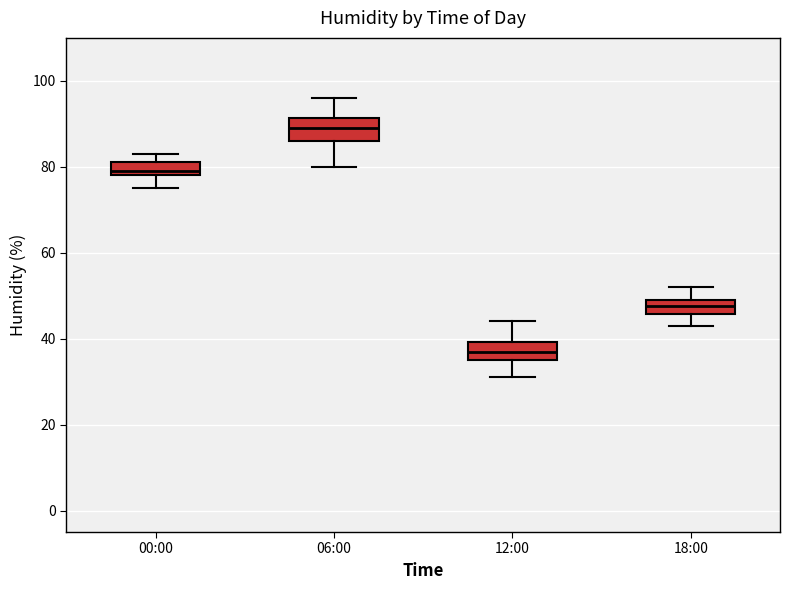

Where does the upper whisker of the box for 06:00 end on the y-axis? The values are not printed on the chart, so give them approximately, as read against the axis.

96